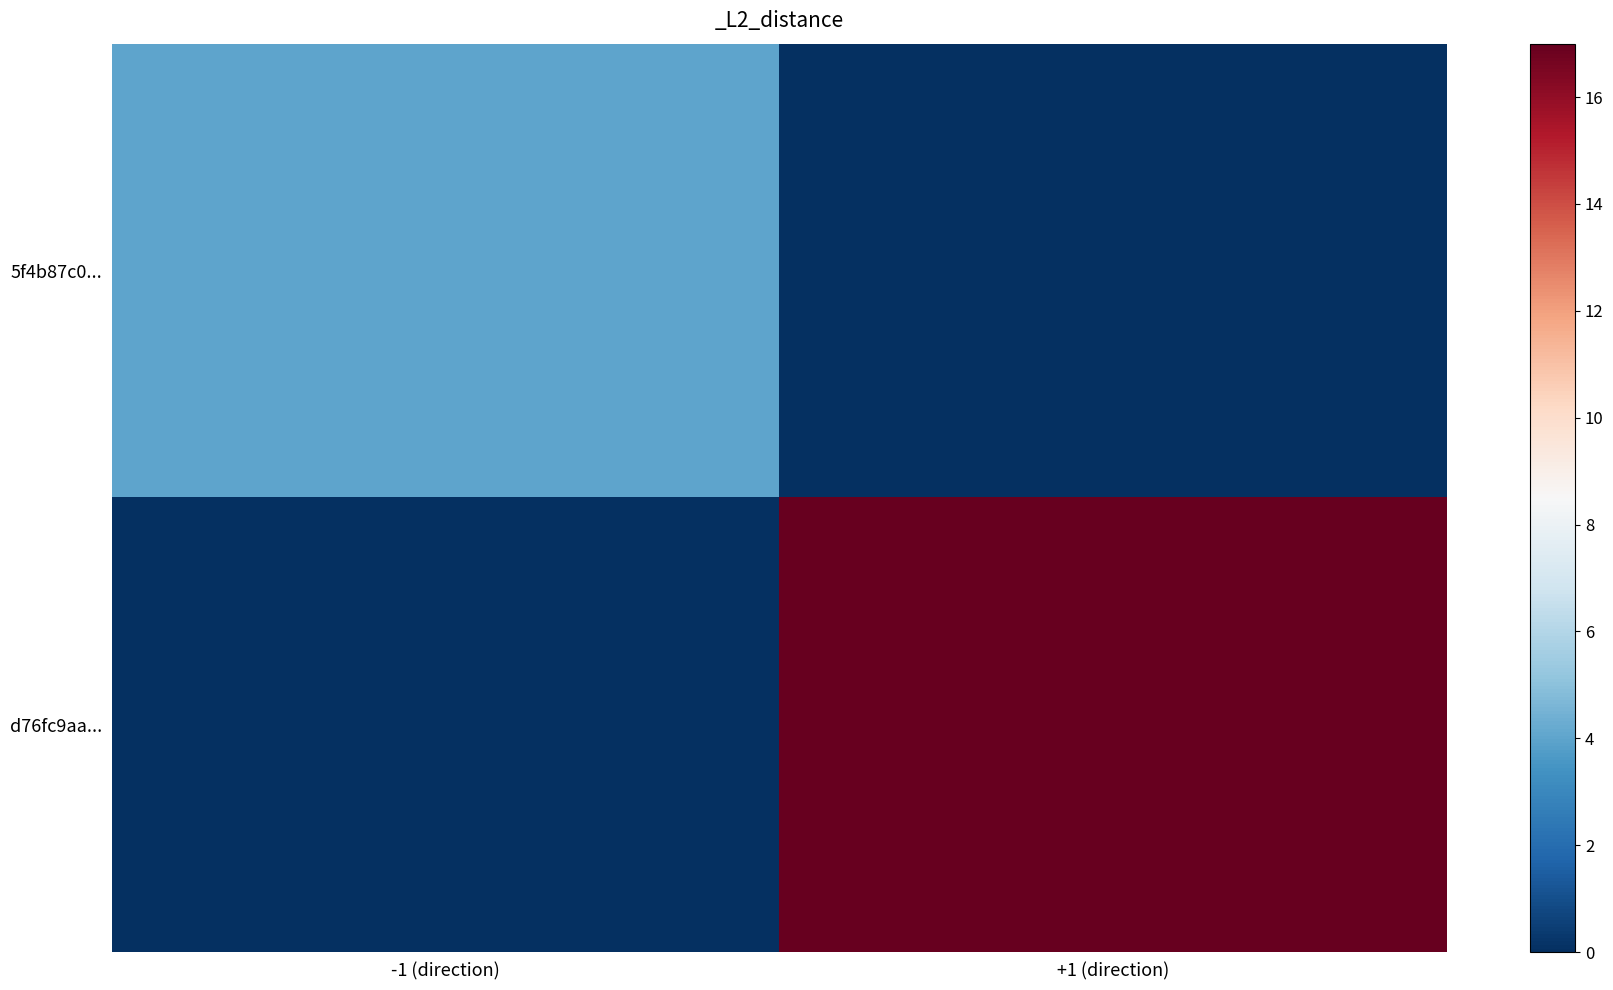

How many data points does each series have?

2